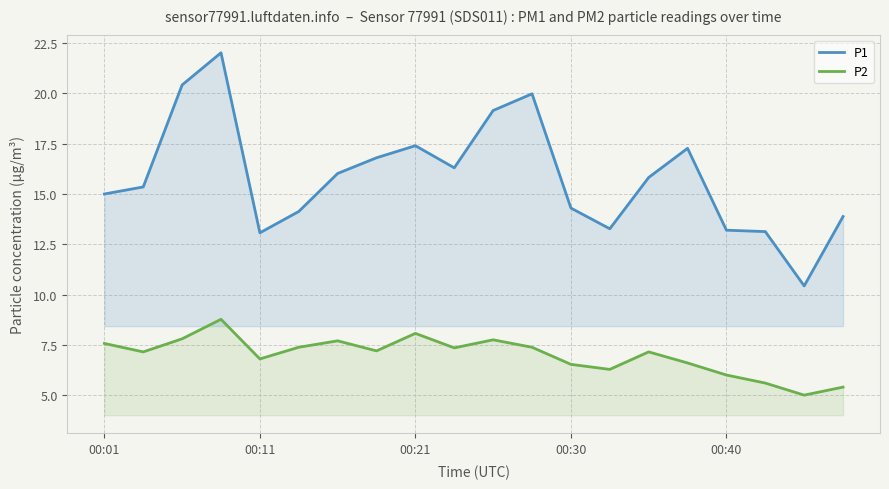

What is the spread (max minus min) of values at 00:21?

9.3